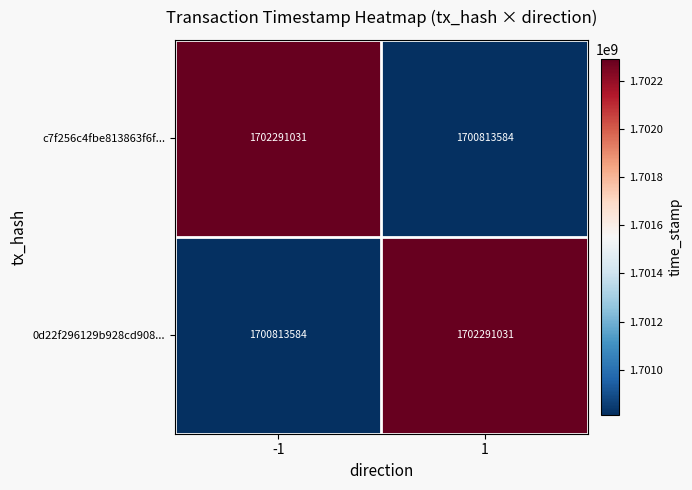

What is the highest value of the 0d22f296129b928cd908... series?

1702291031